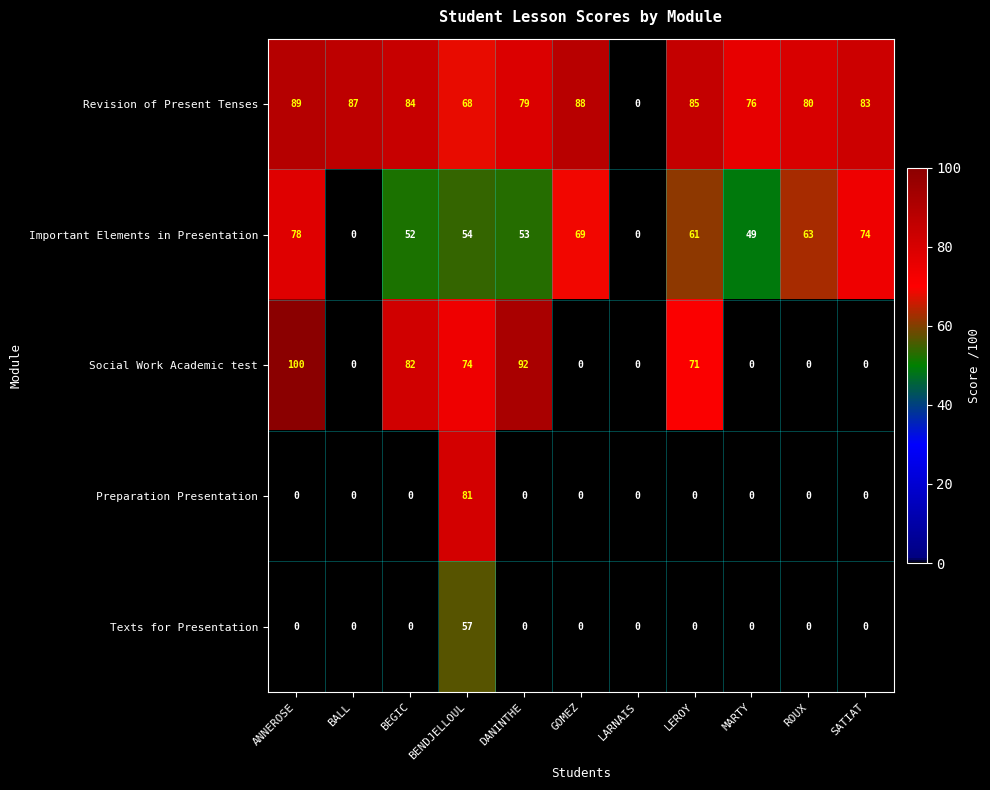

At which category does the chart reach its peak across all series?

ANNEROSE